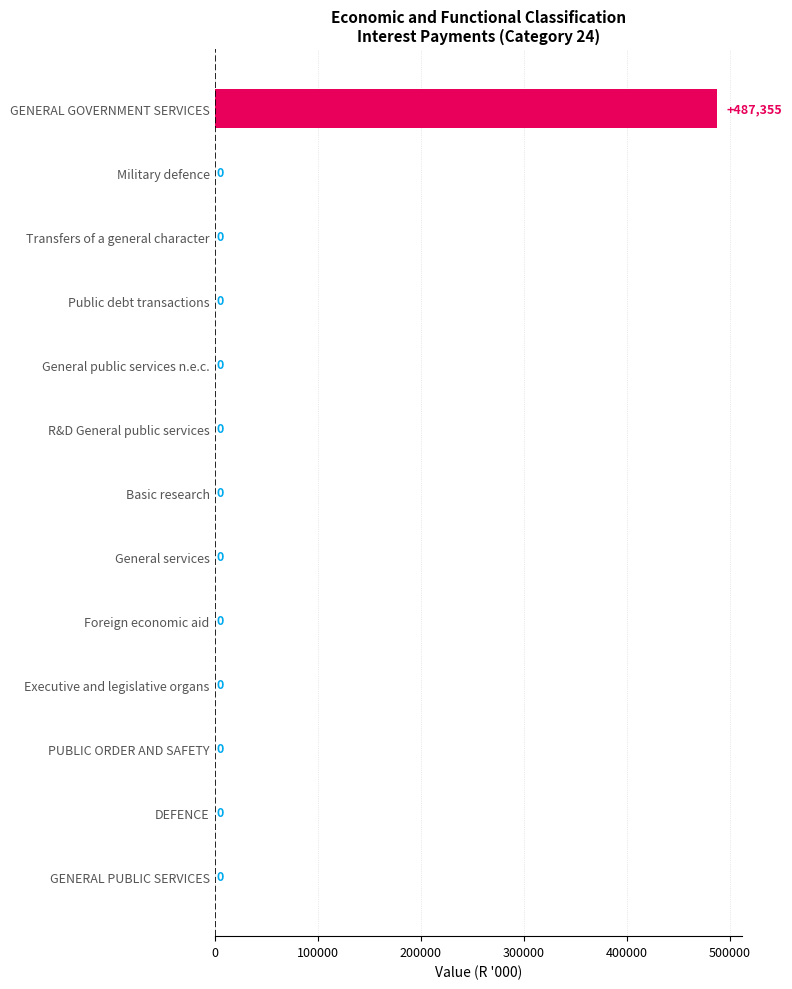

What is the sum of all values?

487355